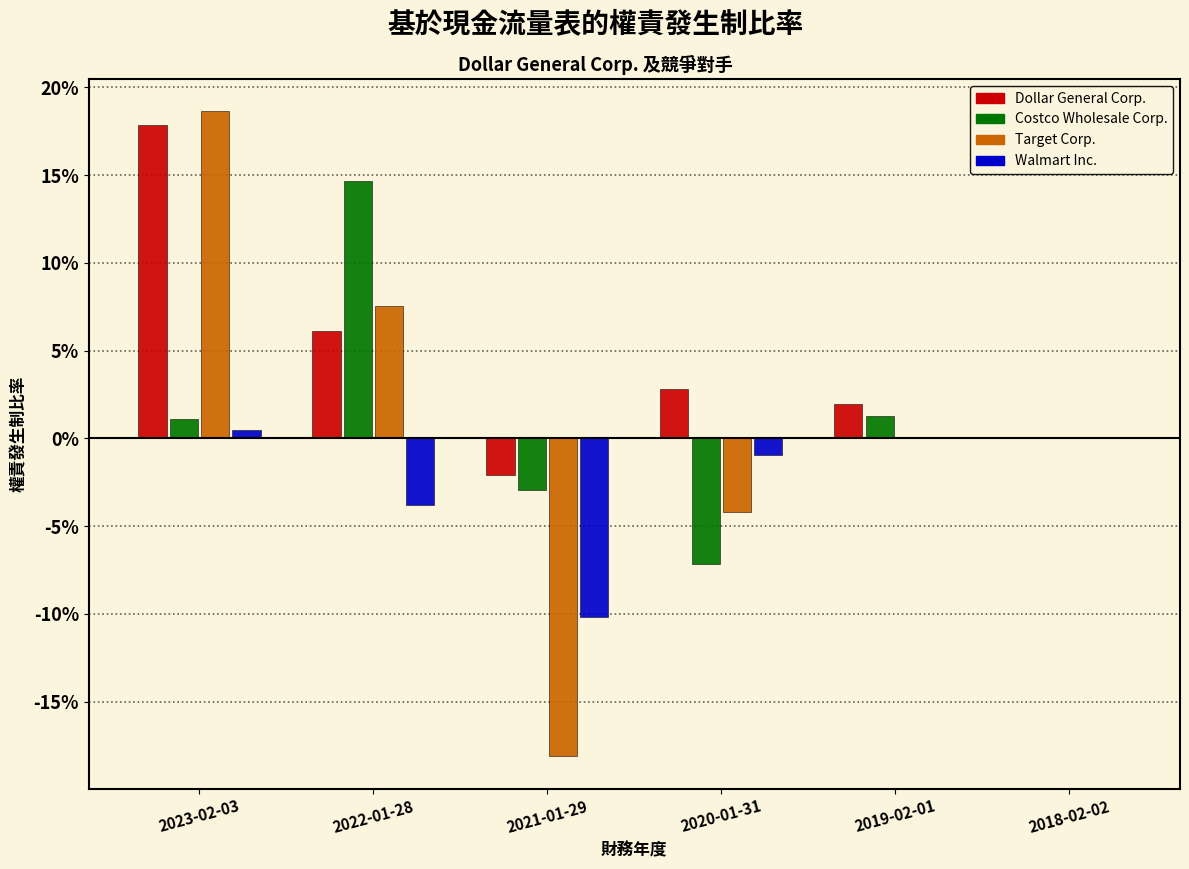

Does the chart contain stacked bars?

No